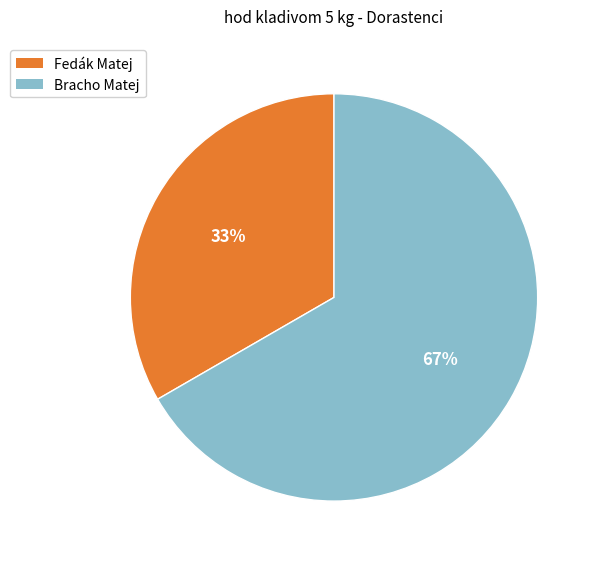

What percentage is the Bracho Matej slice, to the nearest percent?

67%